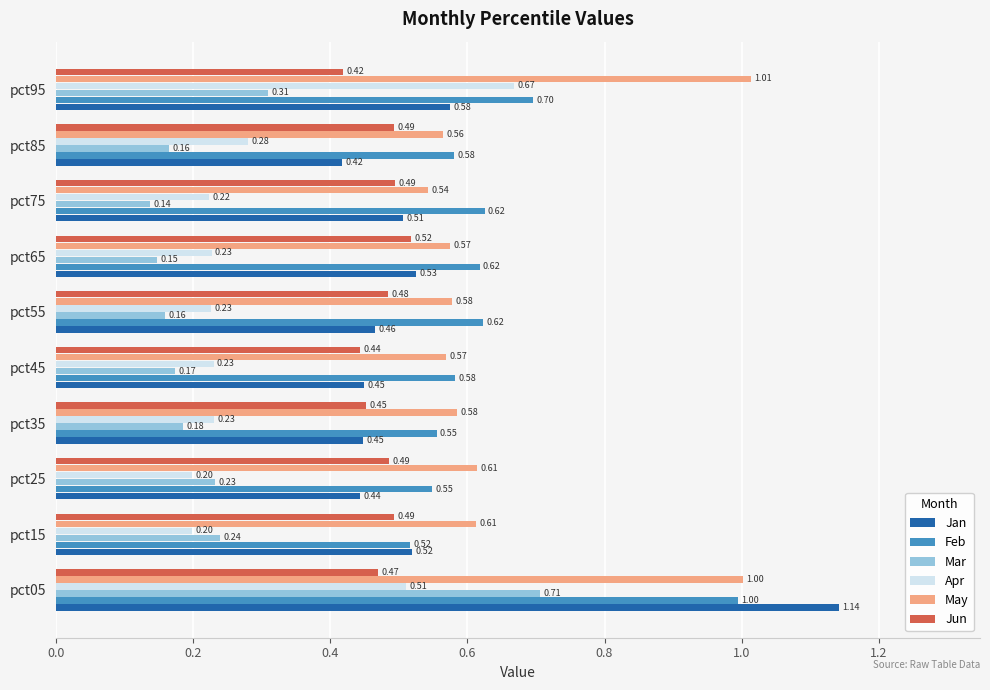

At which label does Apr reach its peak?

pct95